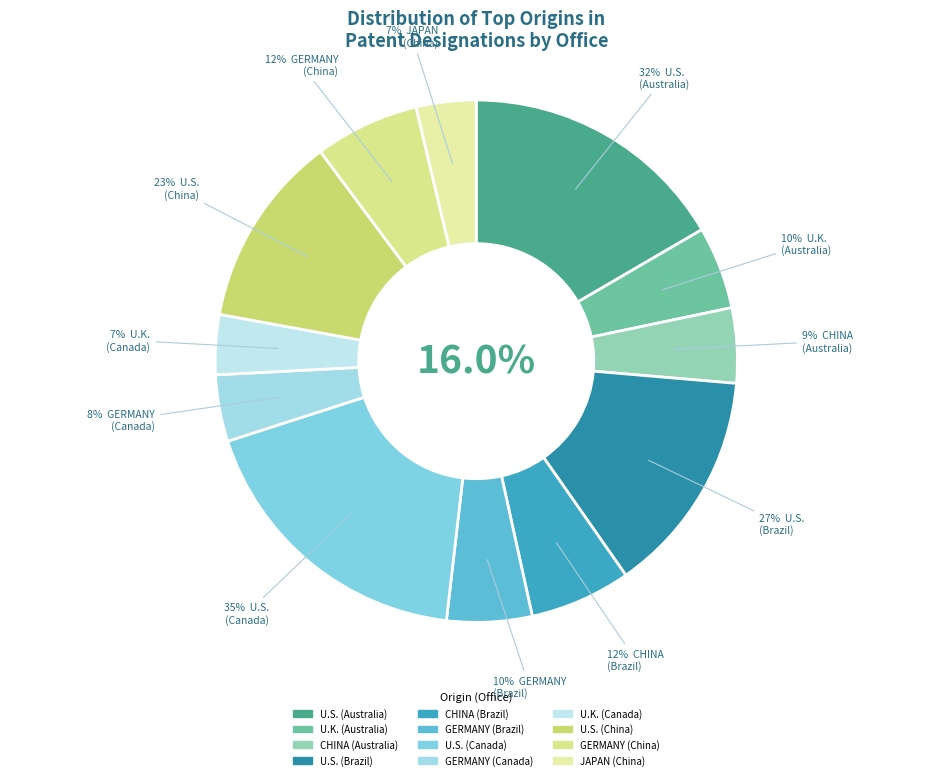

What is the ratio of the value at U.K. (Australia) to the value at CHINA (Australia)?

1.1